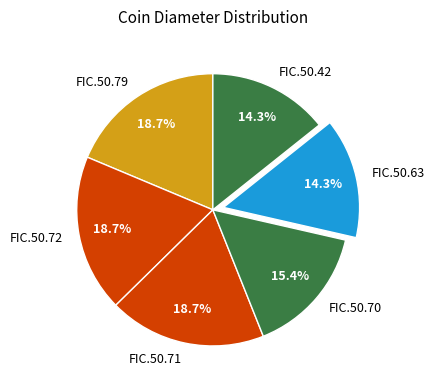

What is the ratio of the value at FIC.50.70 to the value at FIC.50.72?

0.8